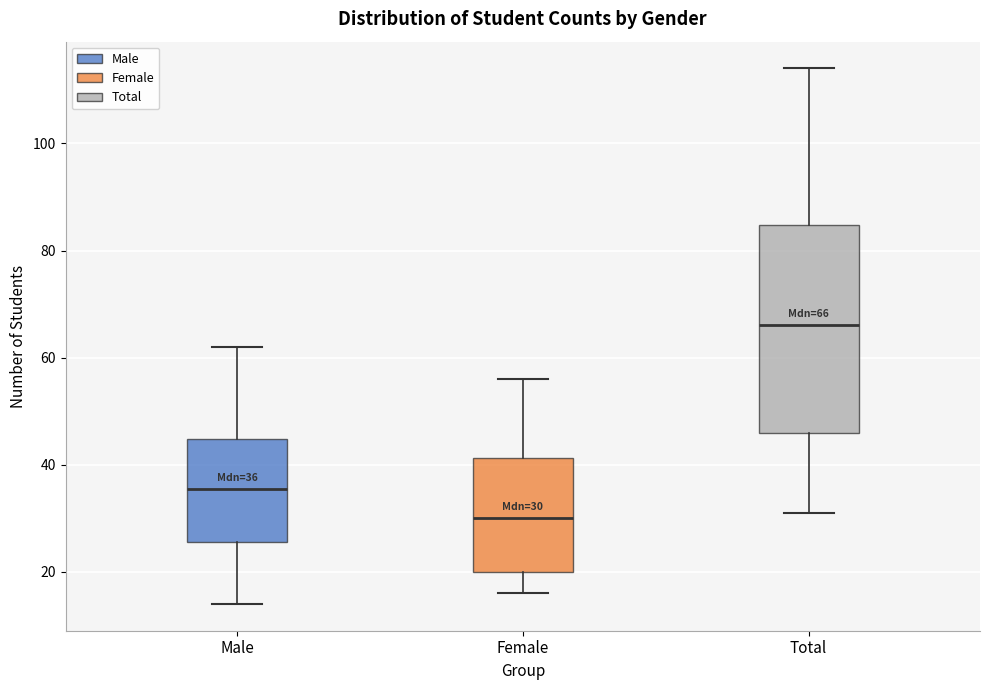

Which box has the highest median line?

Total